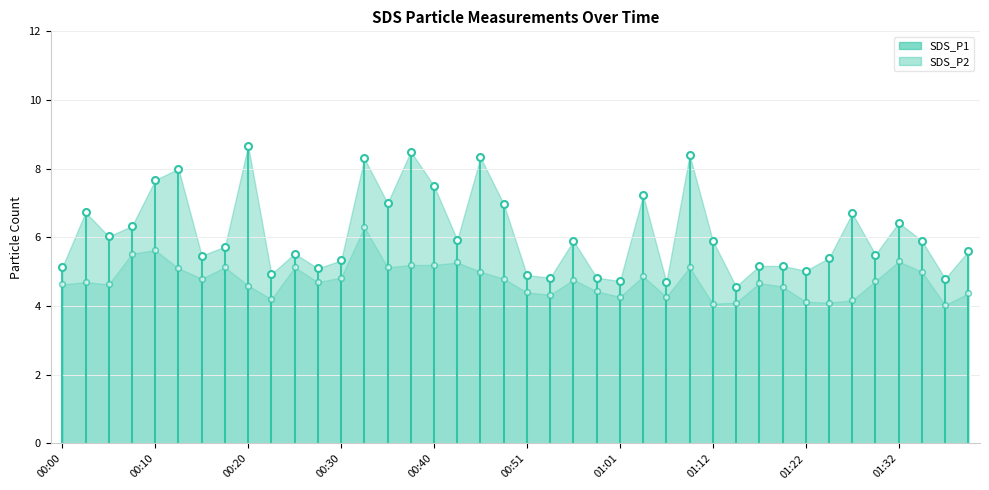

True or false: SDS_P1 and SDS_P2 cross at least once.

False